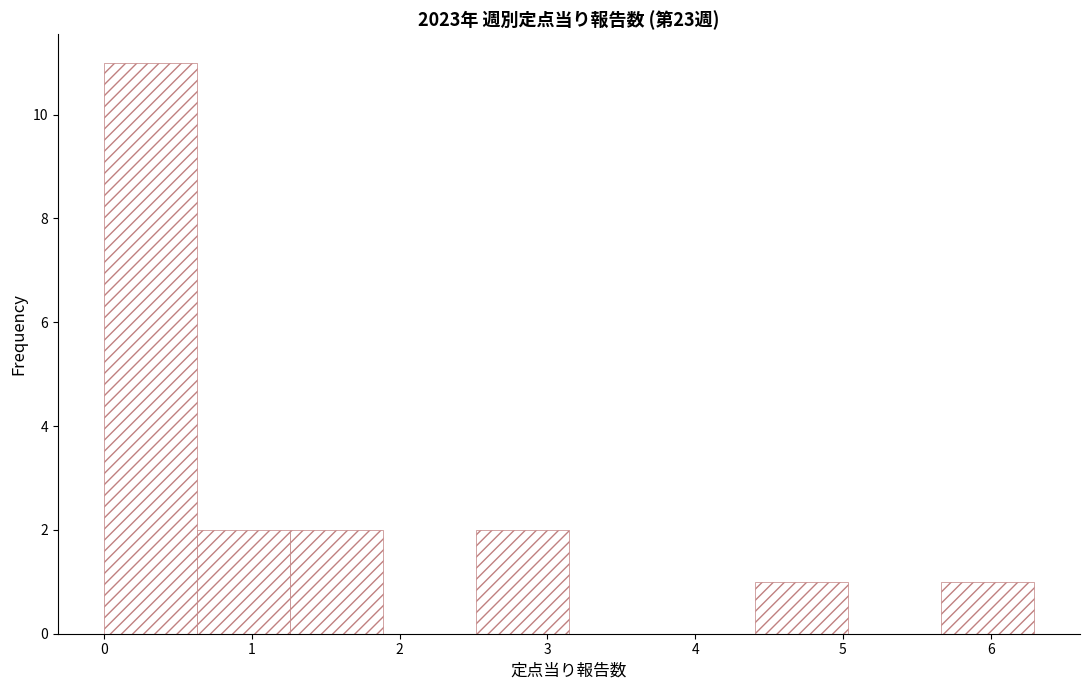

Which range on the x-axis has the tallest bar?

0.0 to 0.6